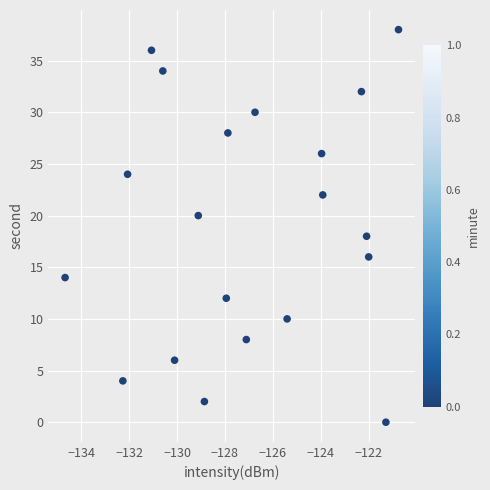

What is the range of Y values (max minus min)?

38